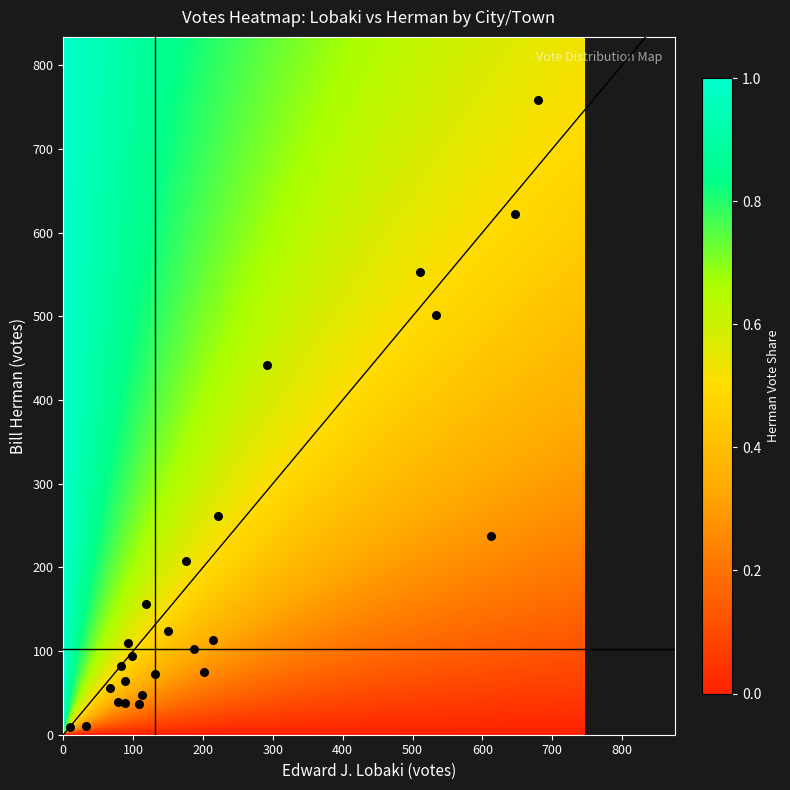

What is the range of Y values (max minus min)?

749